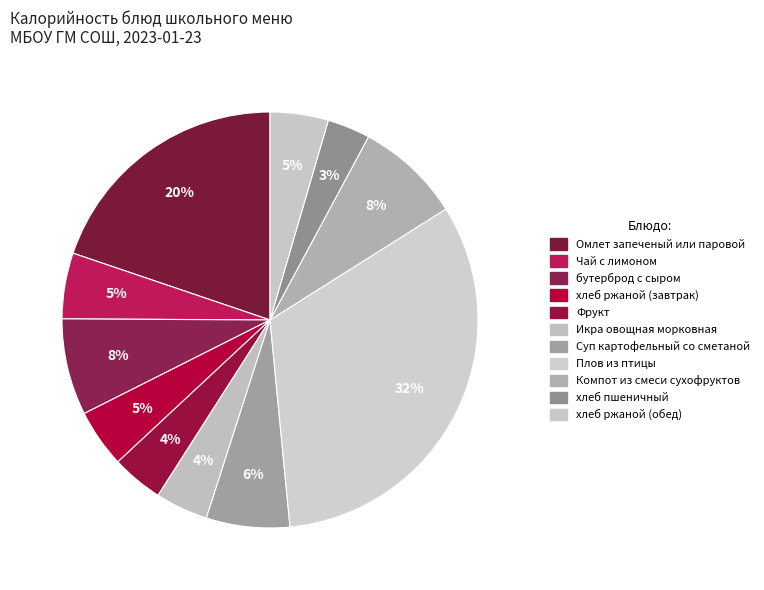

Approximately how many times larger is the value at хлеб ржаной (завтрак) compared to Фрукт?

1.1